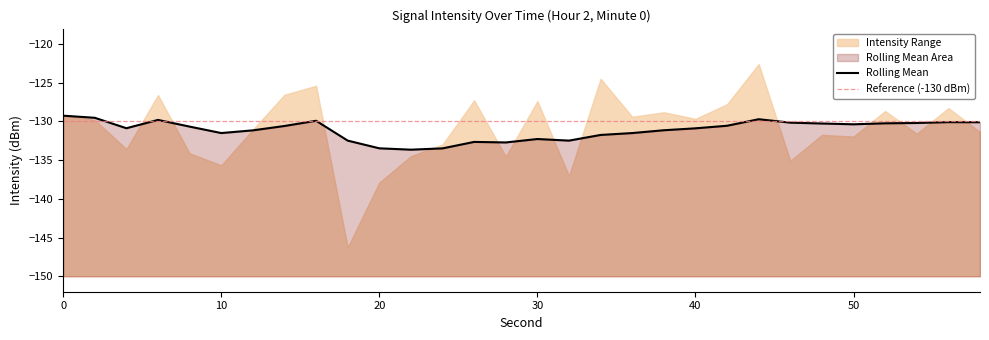

Count the number of categories in the chart.

30